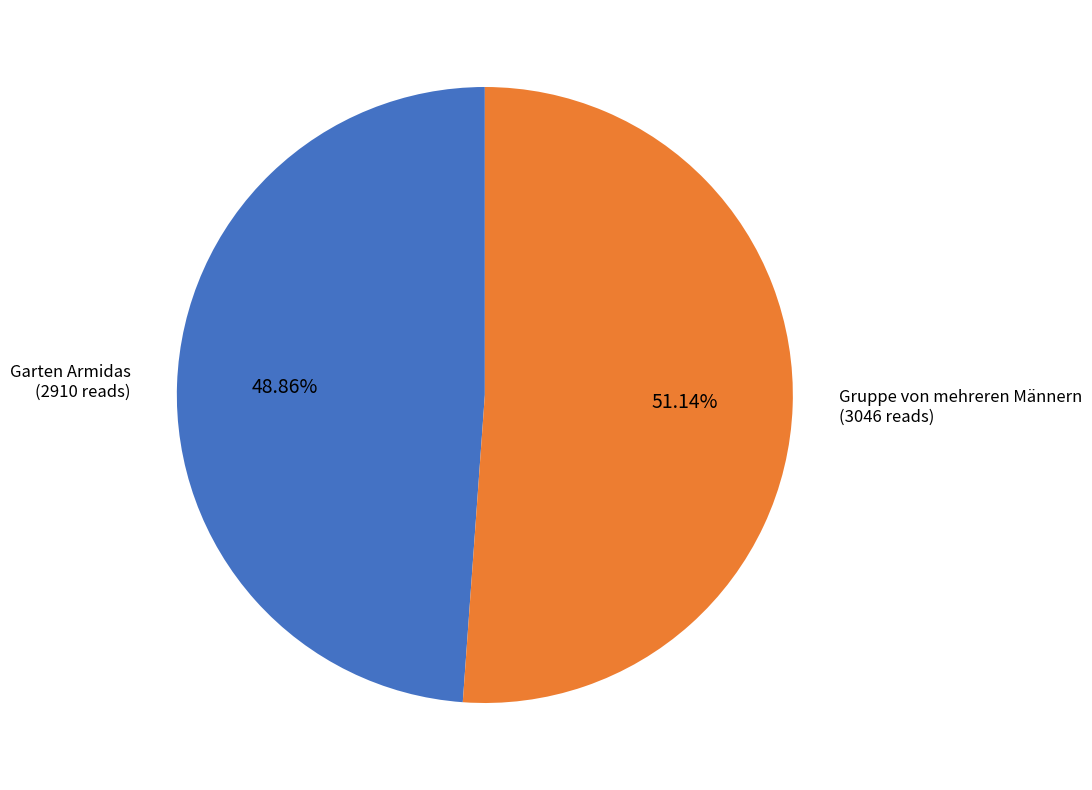

Which category accounts for the majority?

Gruppe von mehreren Männern